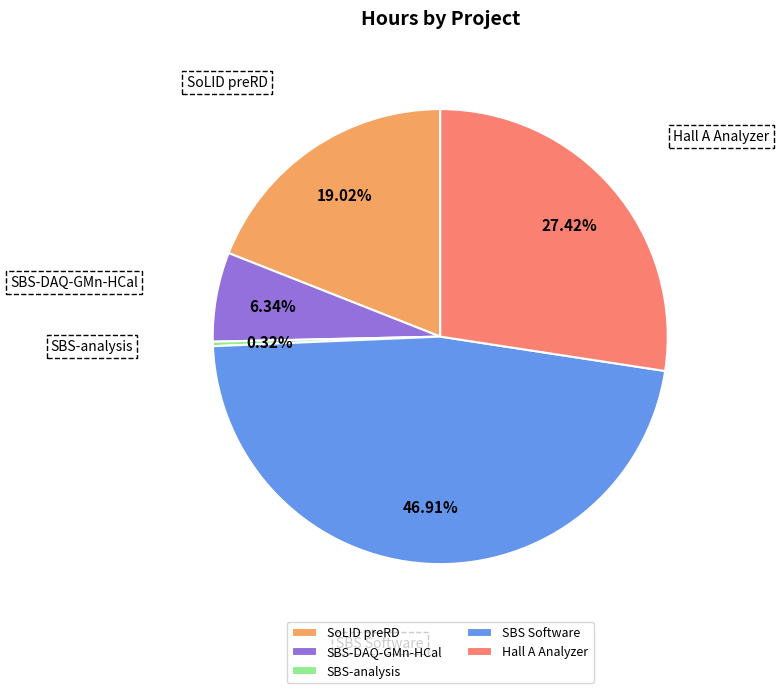

To the nearest percent, what is the difference between the SoLID preRD and SBS Software slice percentages?

28%